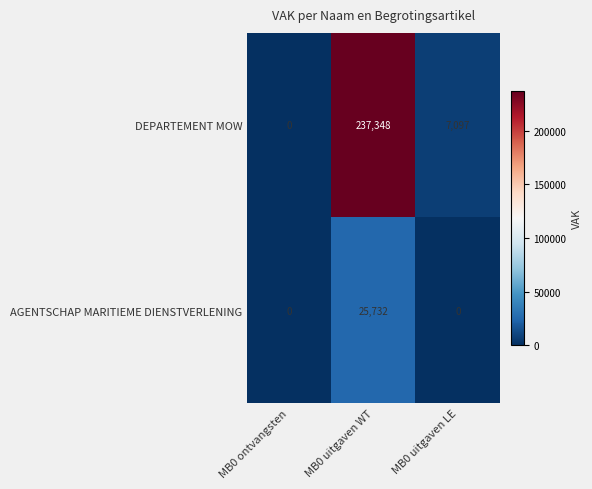

What is the maximum value shown in the chart?

237348